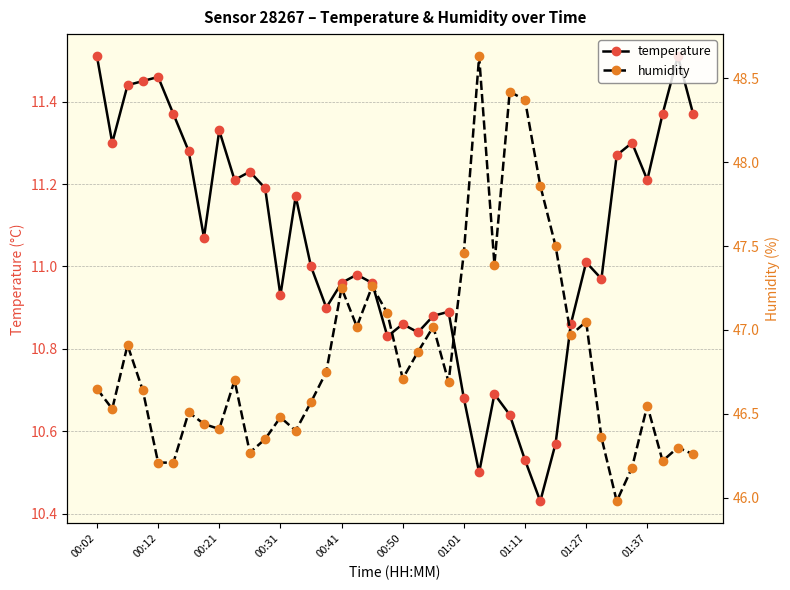

True or false: temperature and humidity intersect in this chart.

False